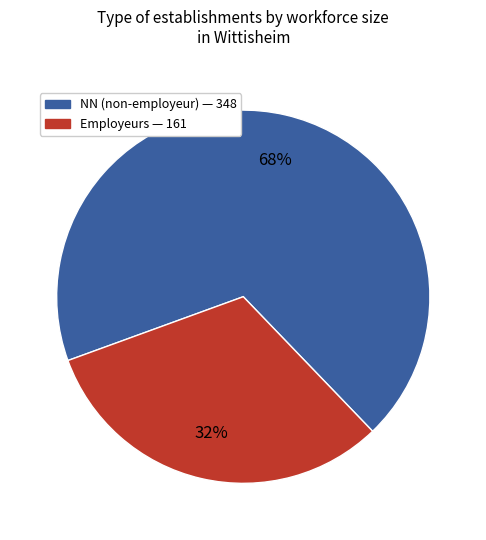

Is there a majority slice in this chart?

Yes